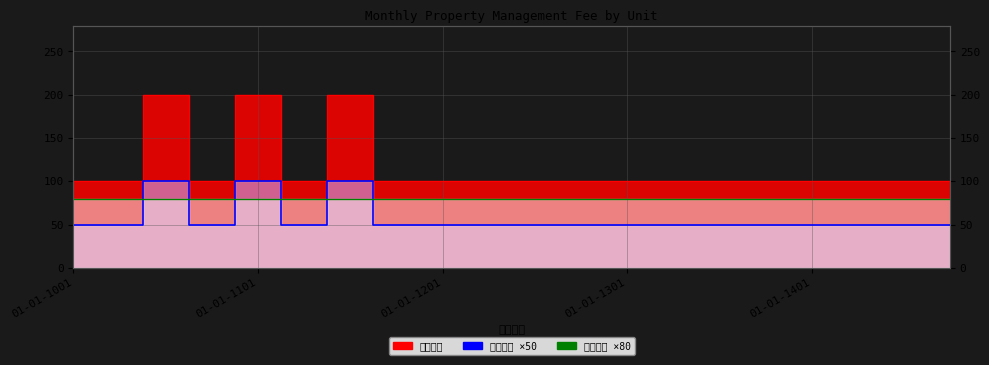

Is the value of 应收金额 at 01-01-1202 greater than the value of 费用序号 at 01-01-1304?

Yes